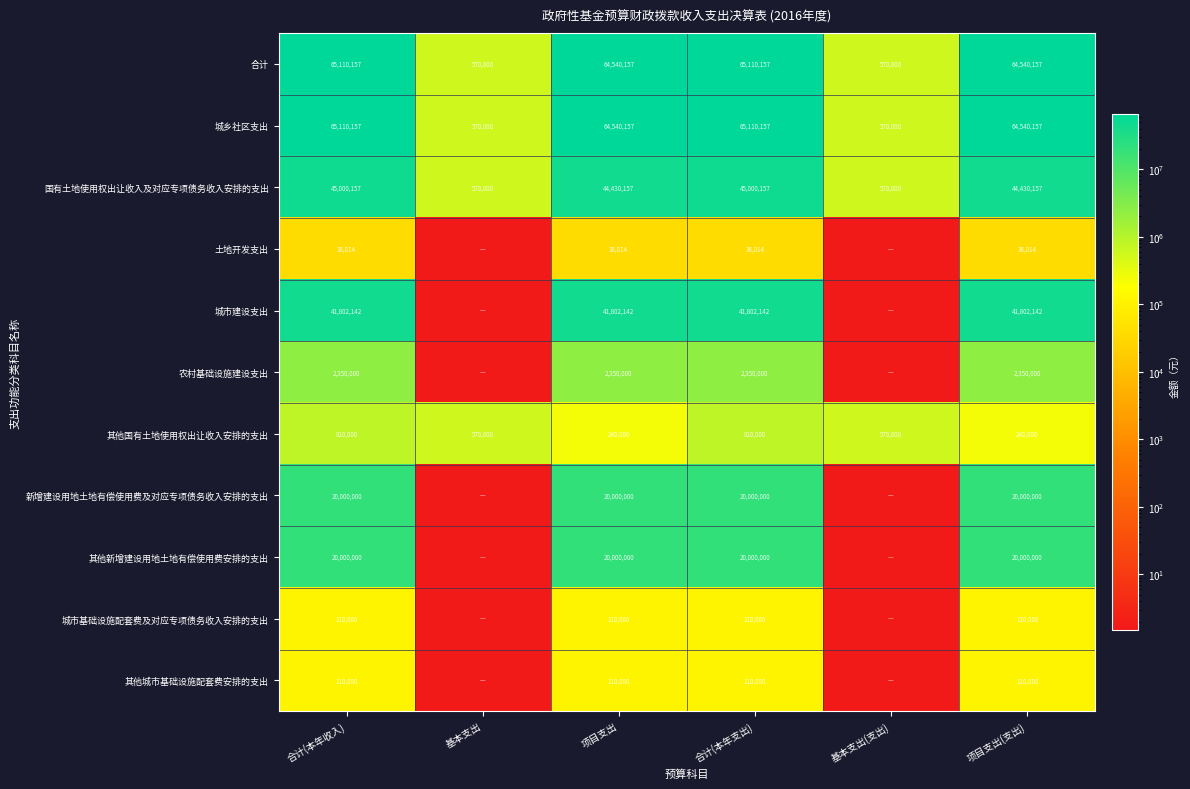

Is it true that 其他新增建设用地土地有偿使用费安排的支出 equals 28909328.3 at 项目支出(支出)?

False